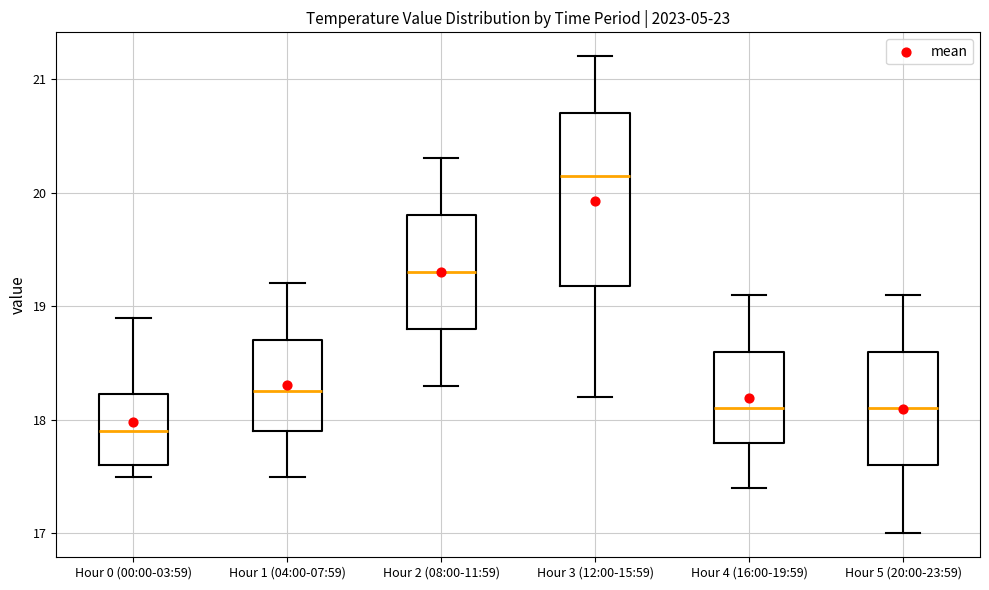

Where does the lower whisker of the box for Hour 5 (20:00-23:59) end on the y-axis? The values are not printed on the chart, so give them approximately, as read against the axis.

17.0